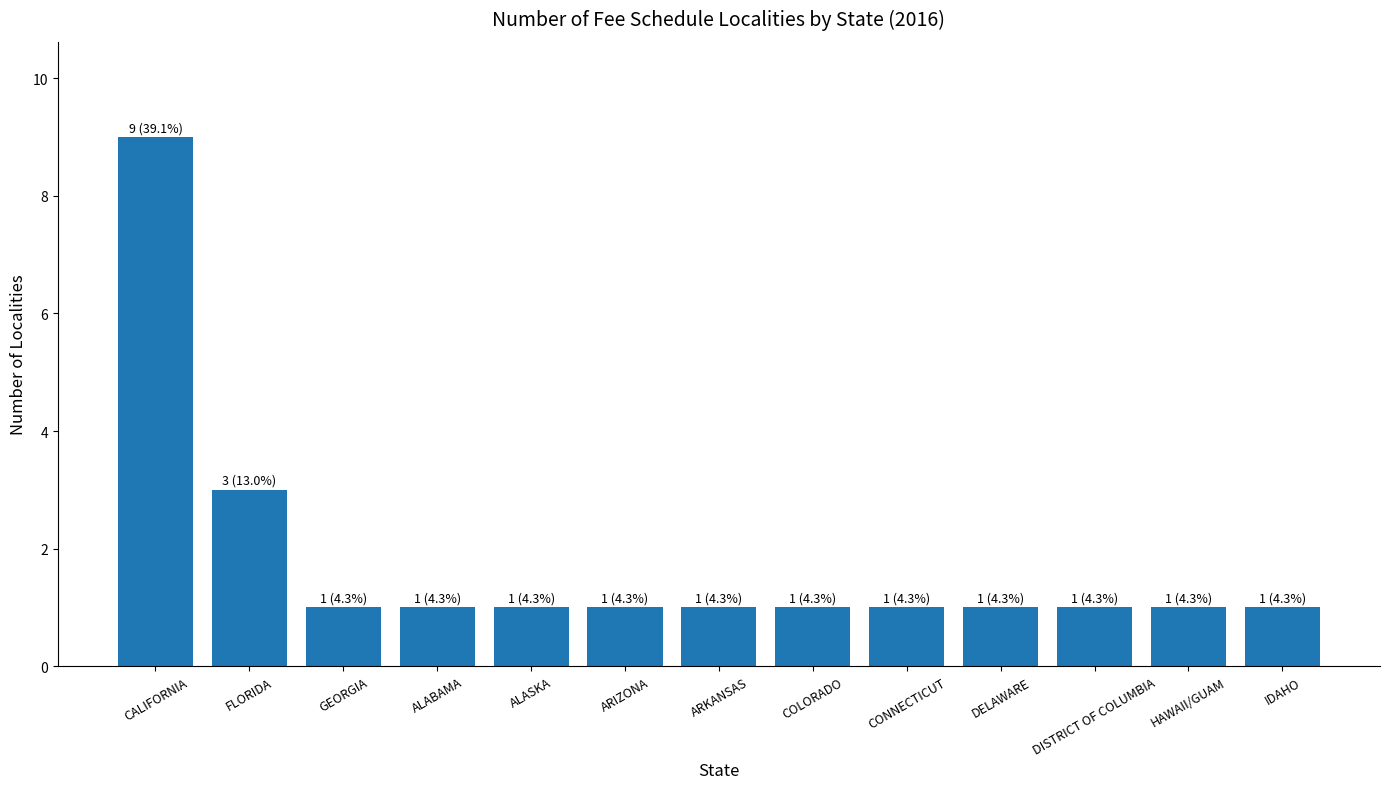

How many series are shown in this chart?

1